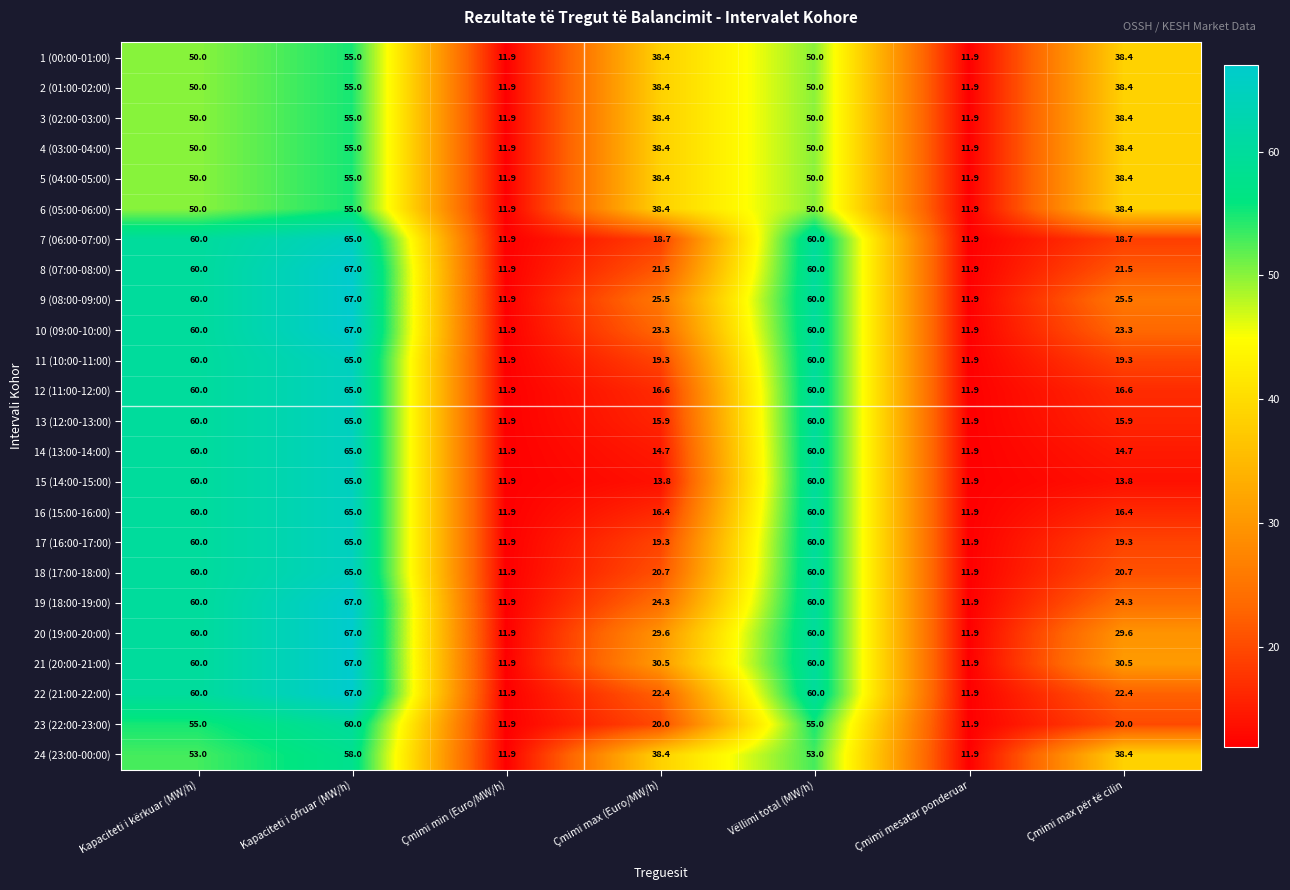

How many categories are shown in the chart?

7